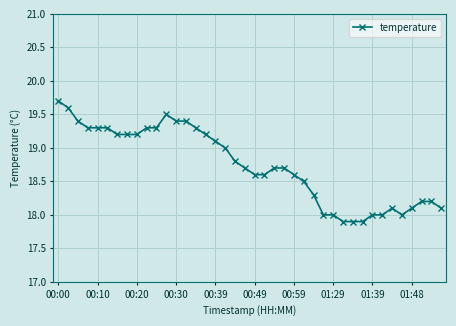

What is the minimum value shown in the chart?

17.9